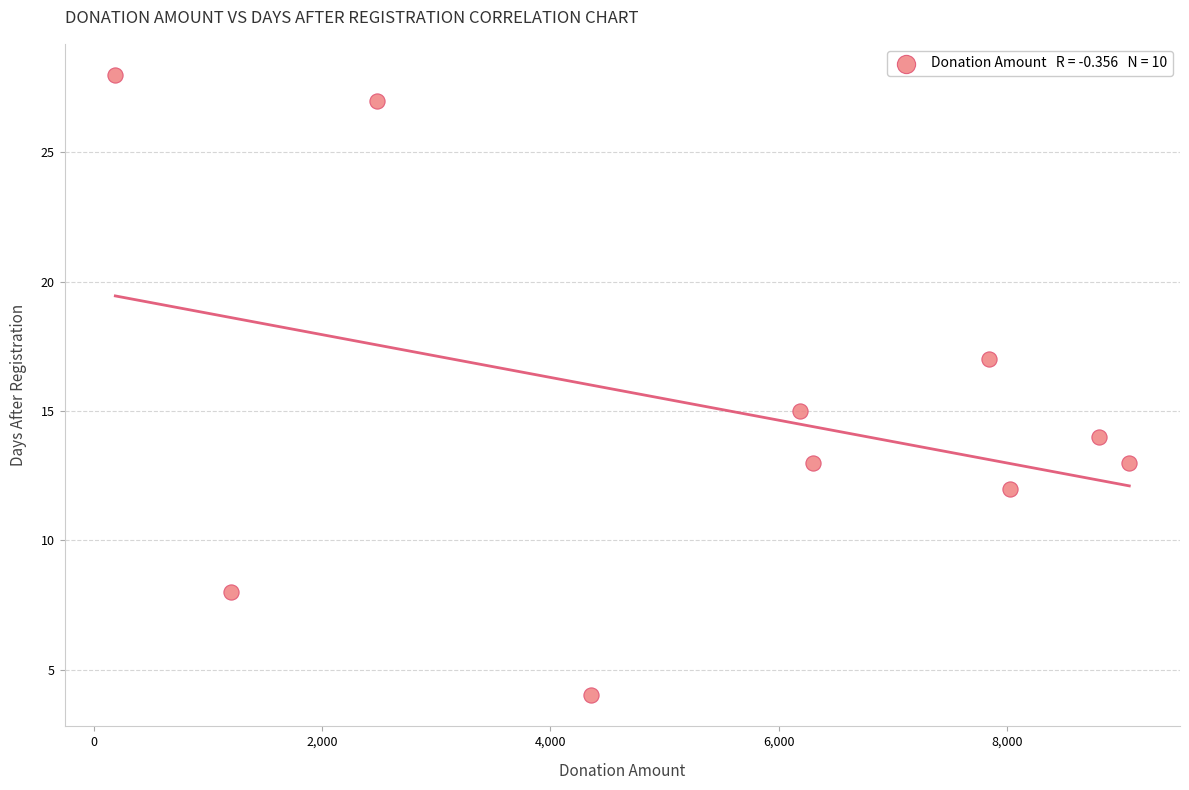

What is the average Y value?

15